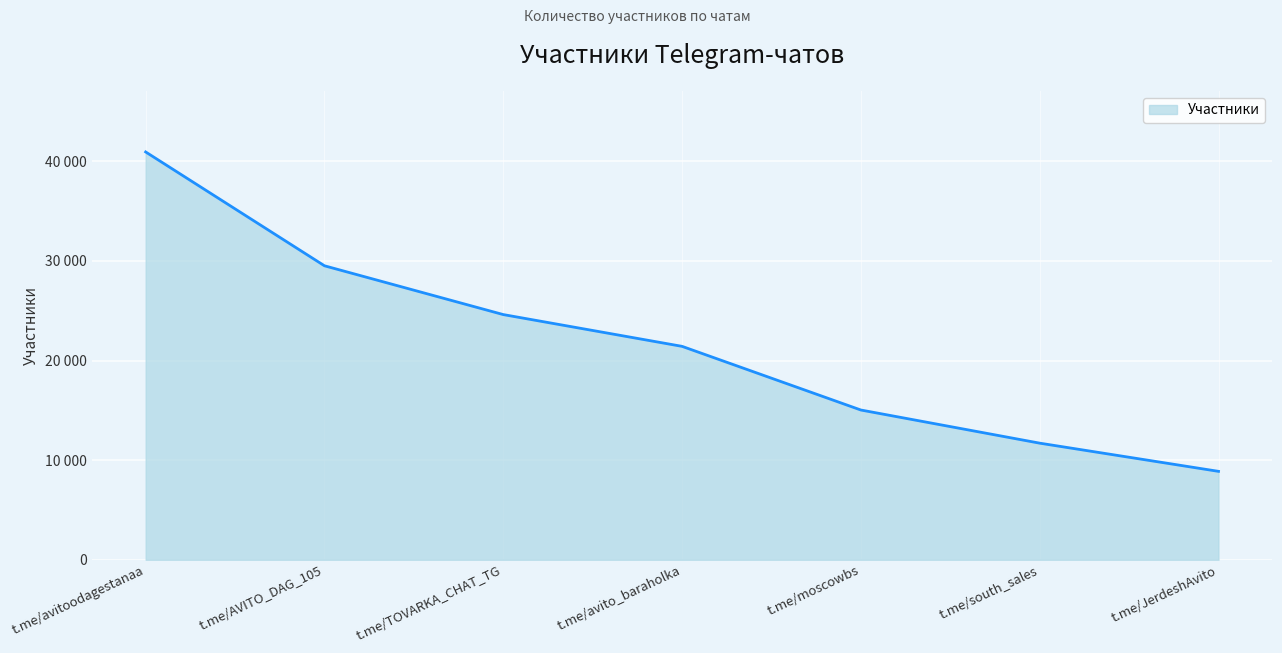

What is the difference between the maximum and minimum values?

32074